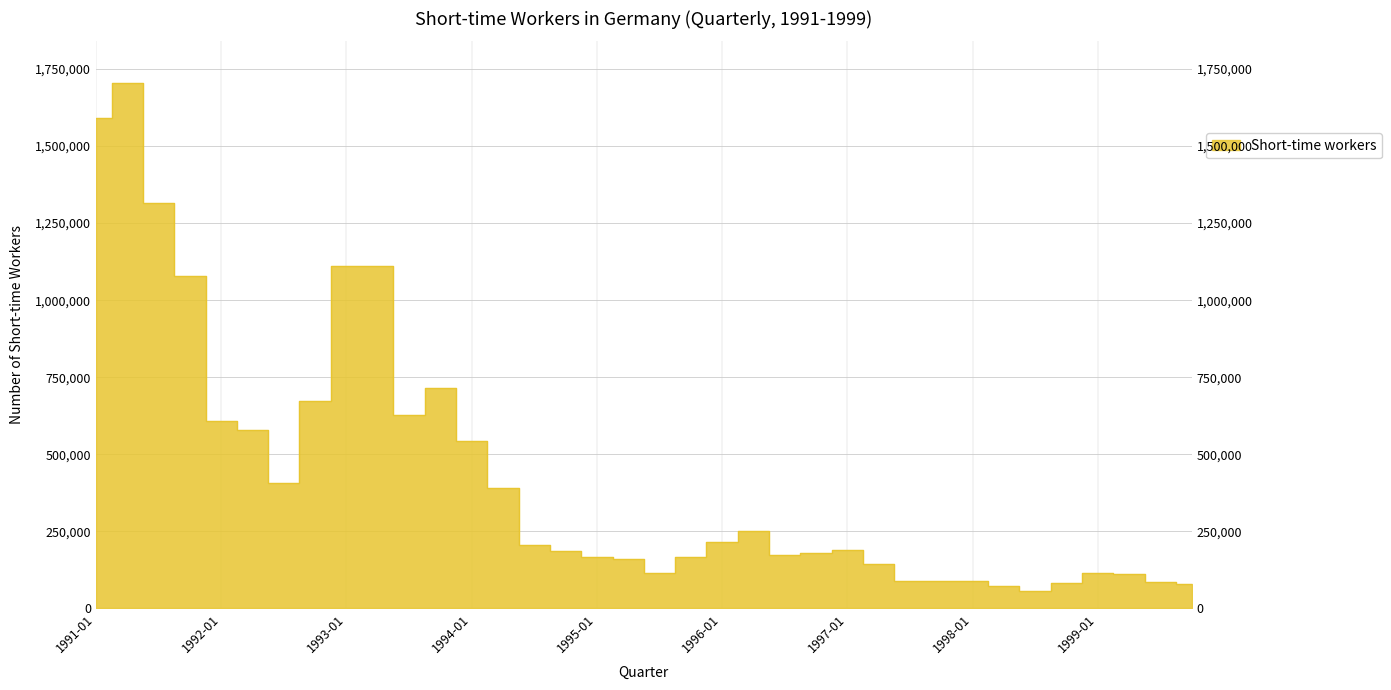

Does the chart have visible grid lines?

Yes